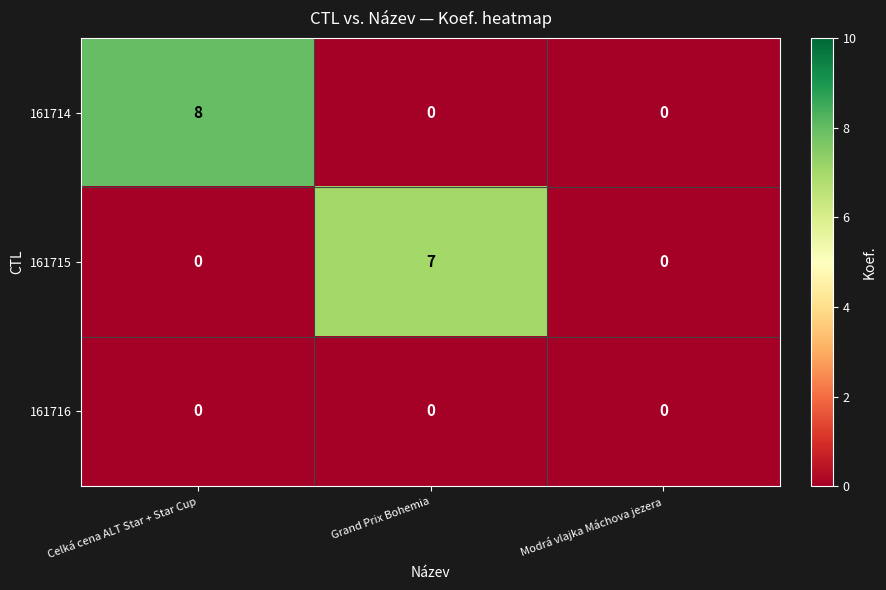

Is it true that 161714 equals 8 at Celká cena ALT Star + Star Cup?

True